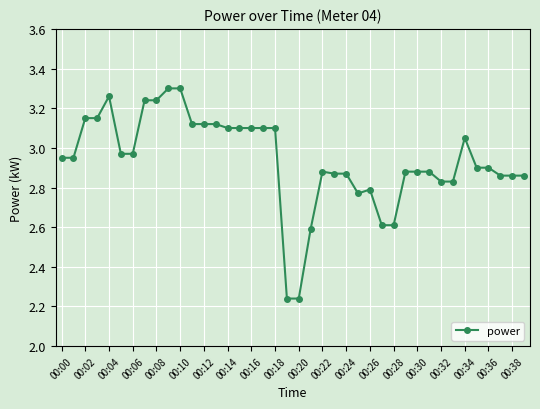

What is the difference between the maximum and minimum values?

1.1